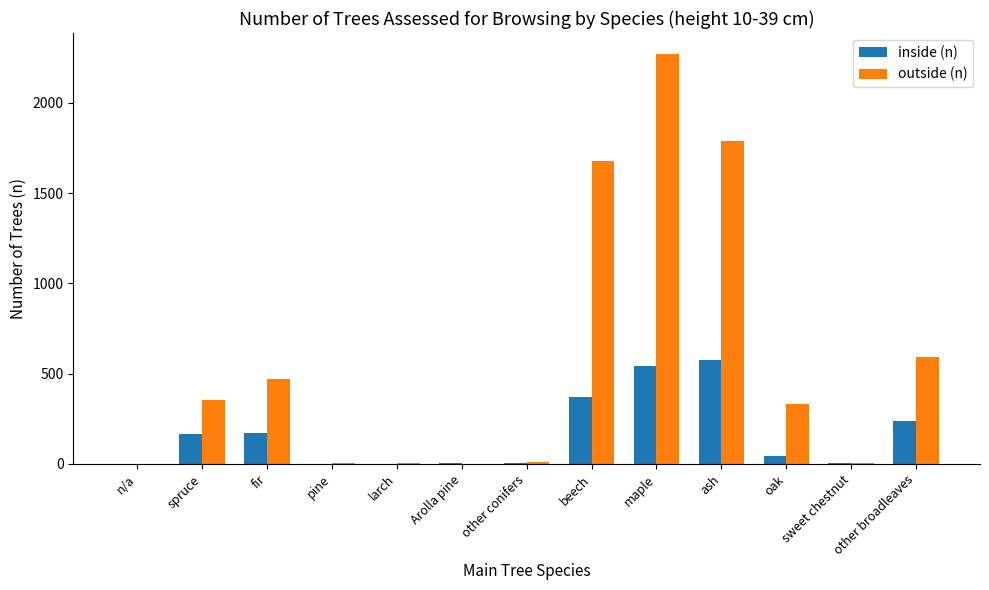

What is the sum of all outside (n) values?

7516